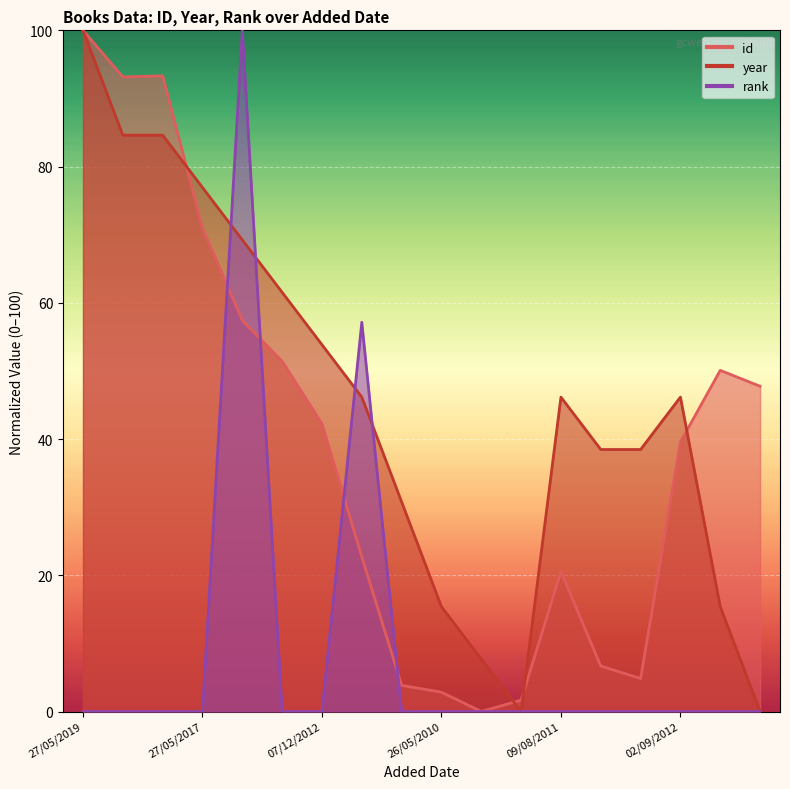

What are all the series names shown in the legend?

id, year, rank